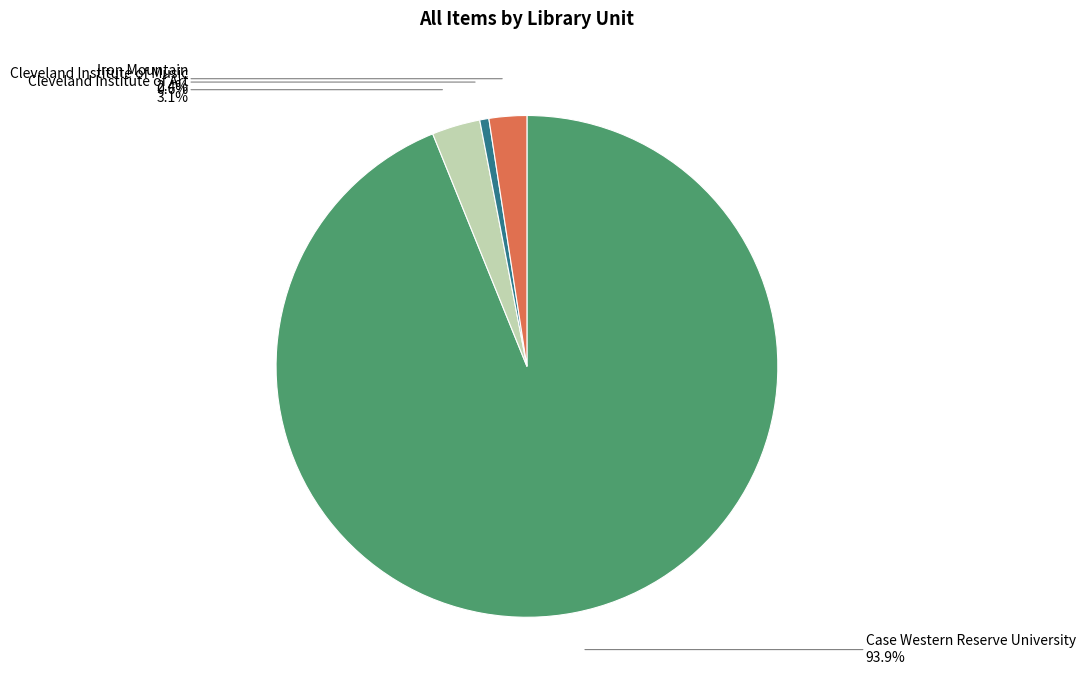

Count the number of slices in the pie.

4